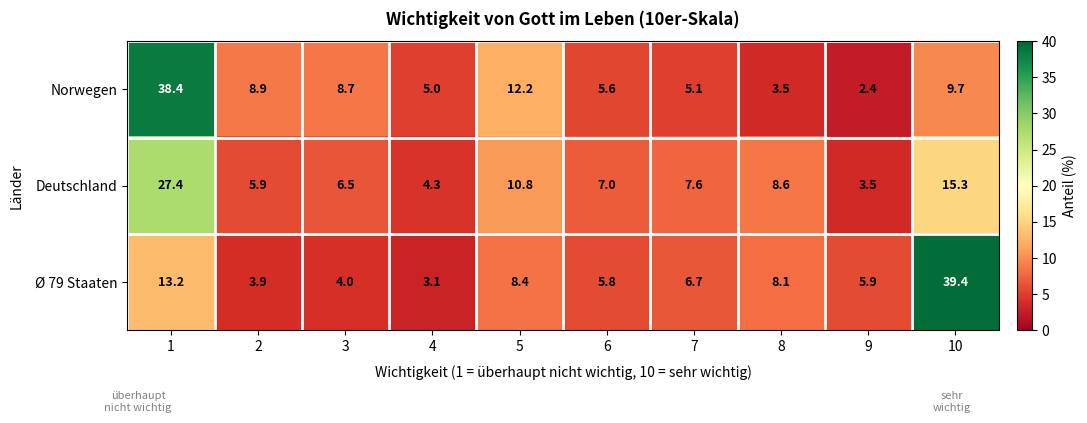

At how many categories does at least one series exceed 20?

2